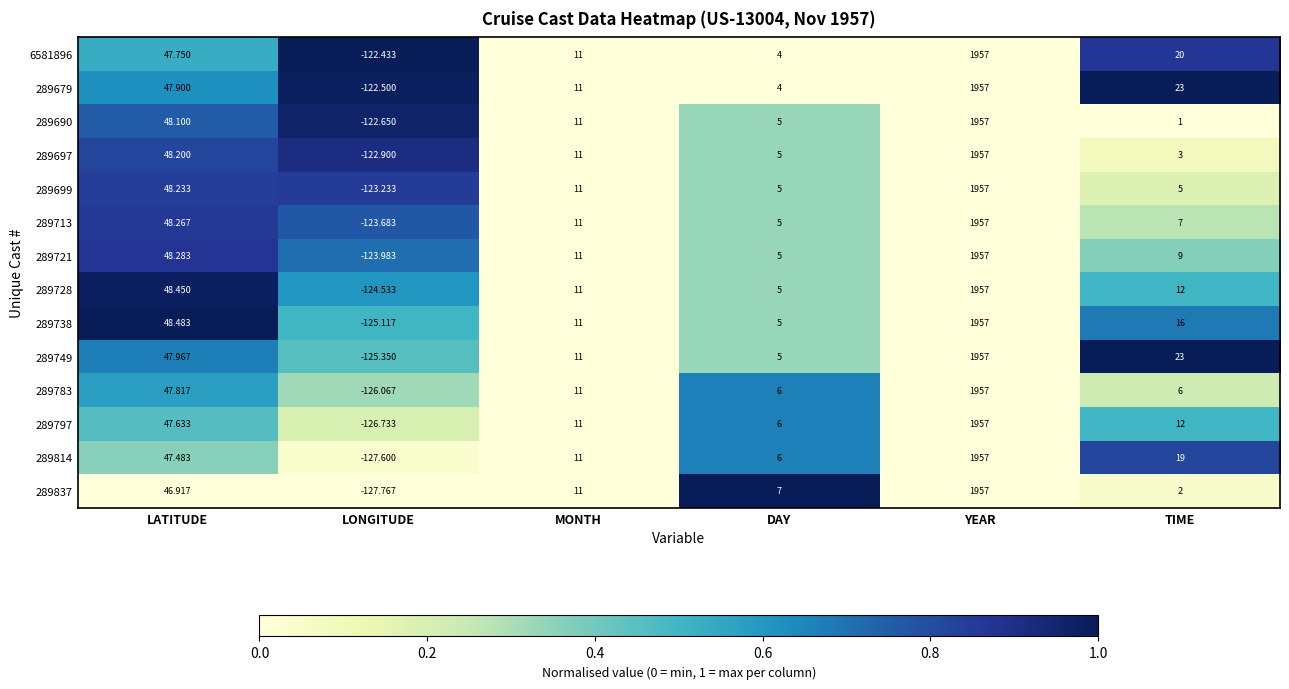

Is the value of 289690 at DAY greater than the value of 289697 at TIME?

Yes